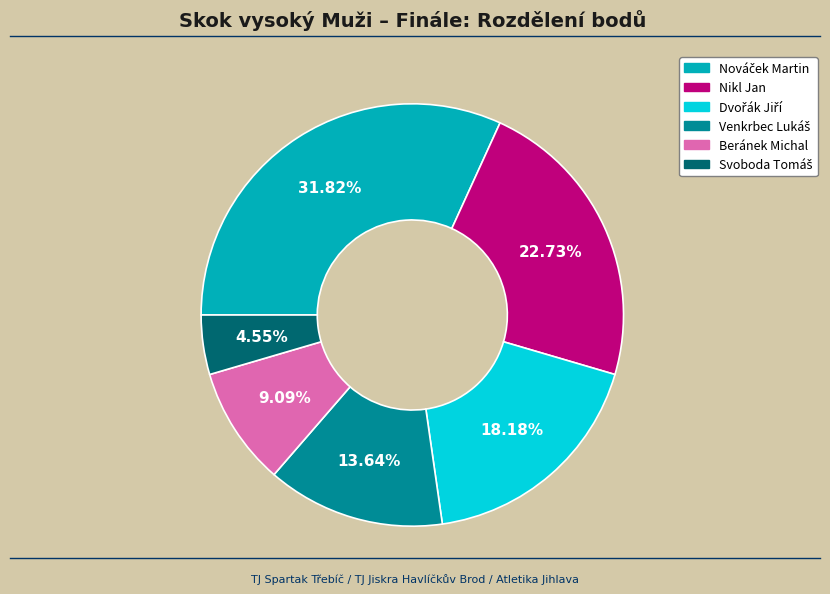

Count the number of slices in the pie.

6